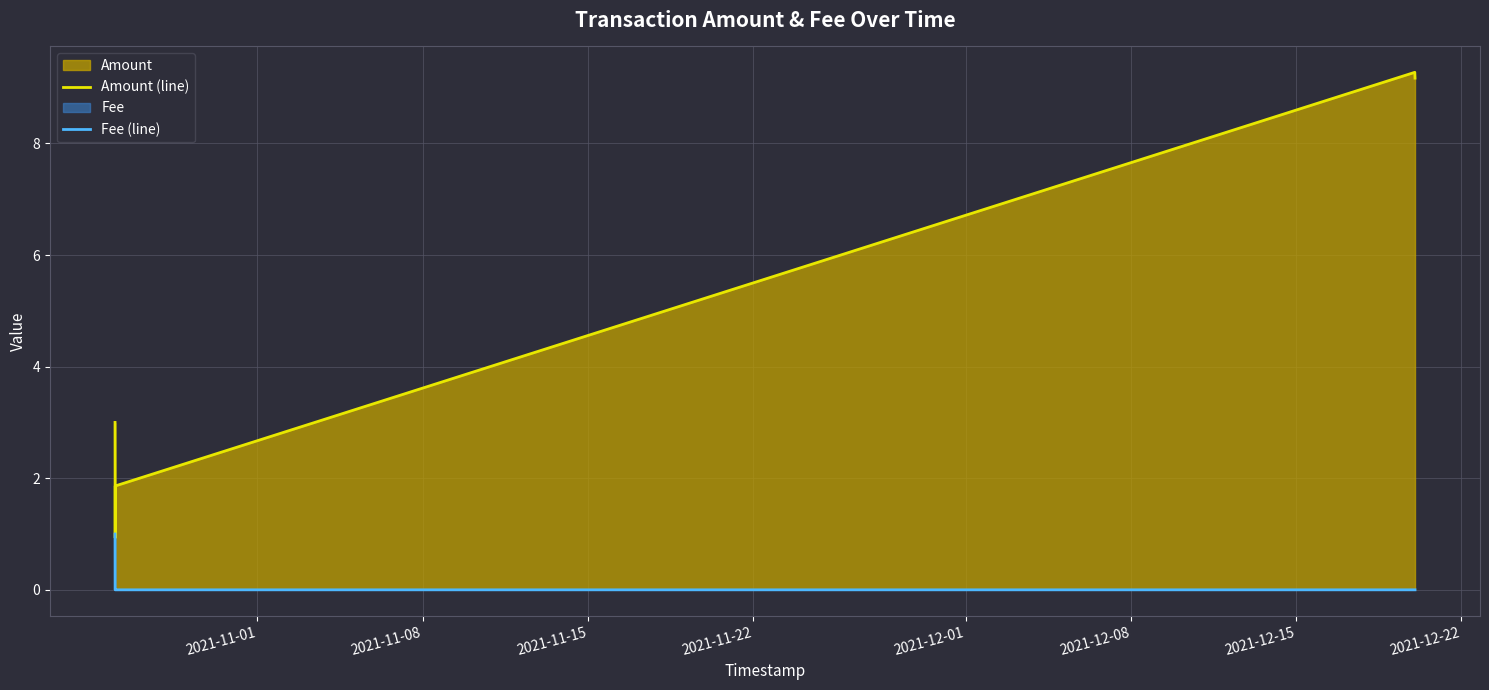

Rank the series by their average value, from lowest to highest.

Fee (line), Amount (line)